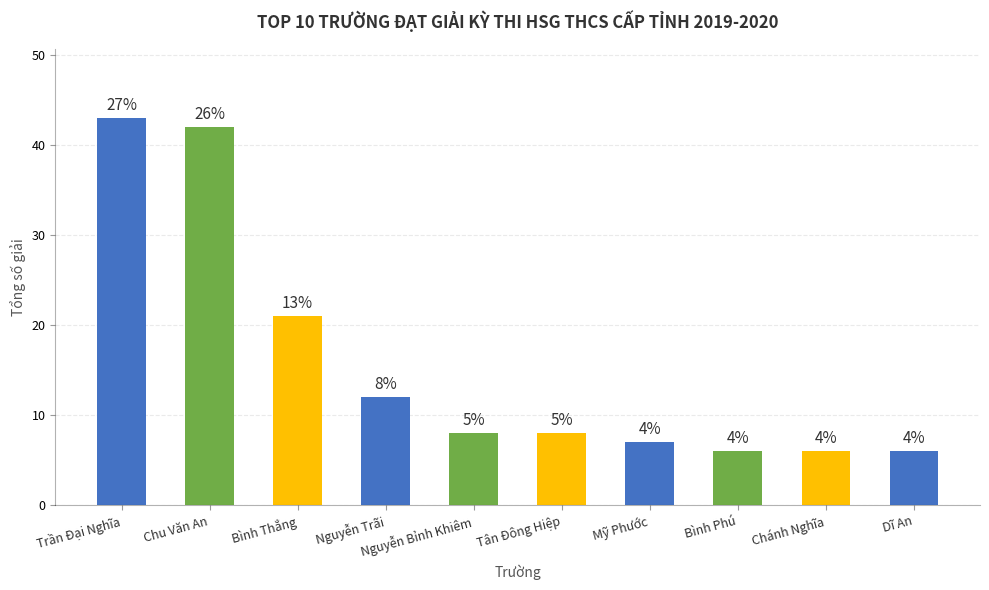

What is the smallest value displayed?

6